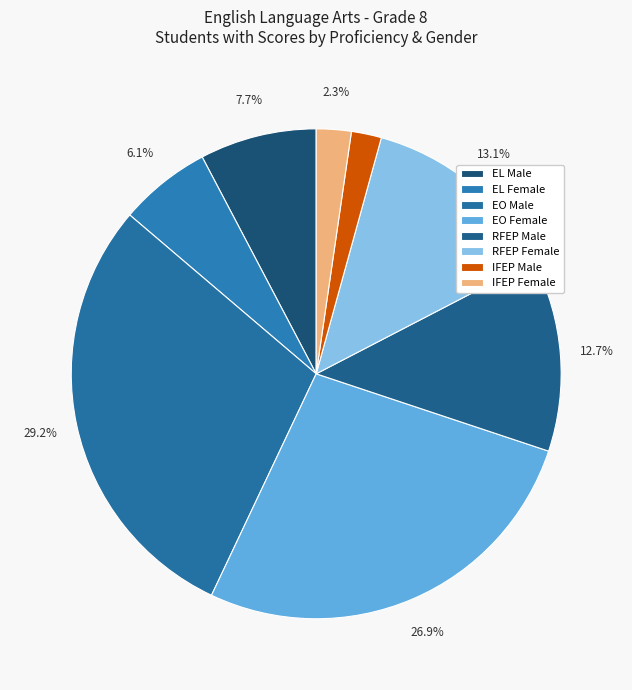

What is the largest slice in the pie chart?

EO Male